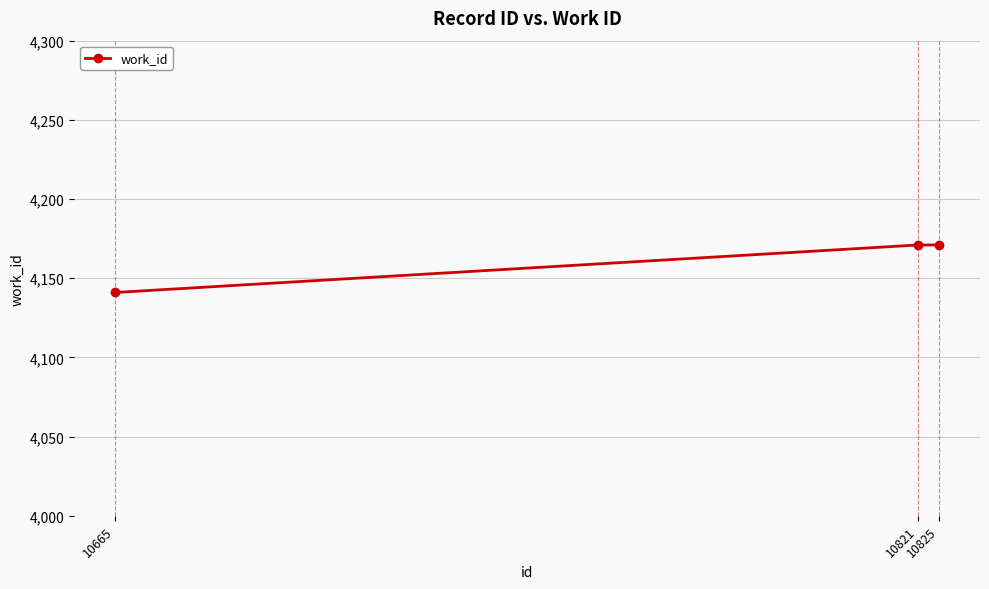

At which category does the chart reach its minimum across all series?

10665